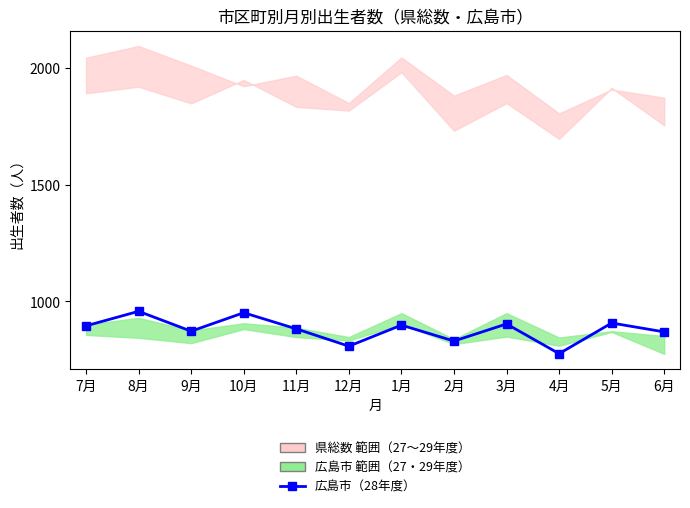

What is the change in value from 8月 to 9月?

-85